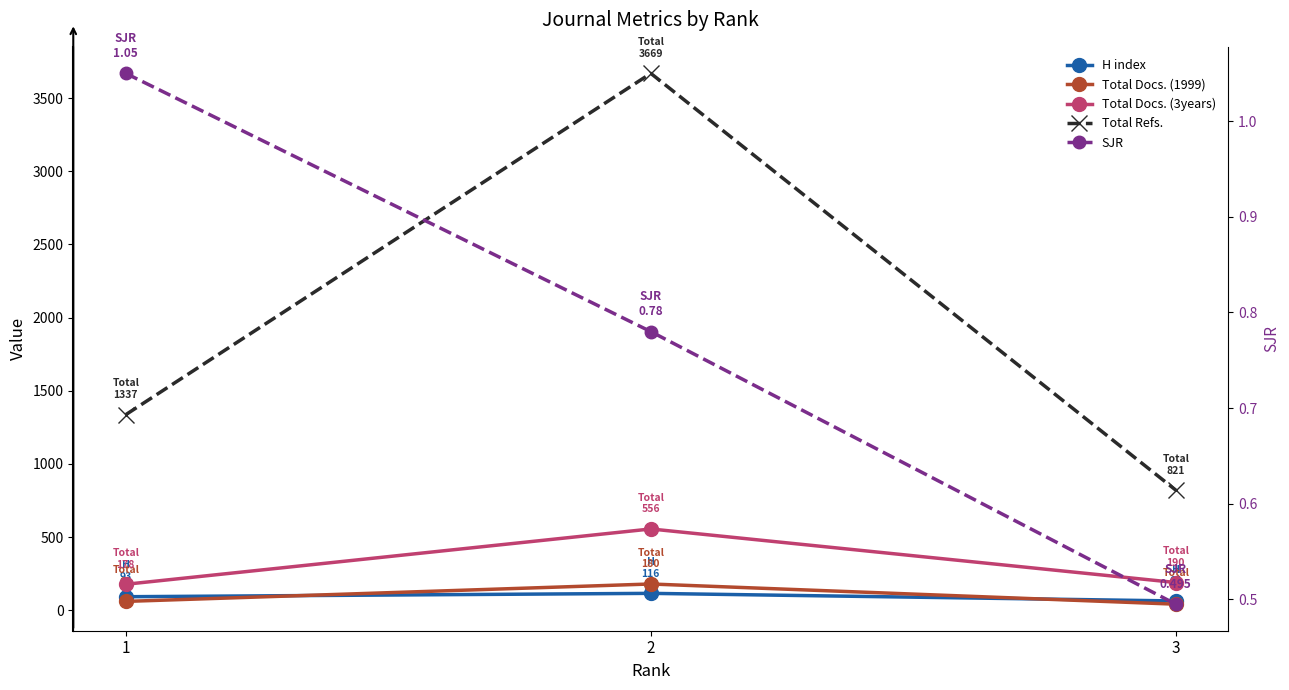

The value of H index at 1 is 144.0. True or false?

False